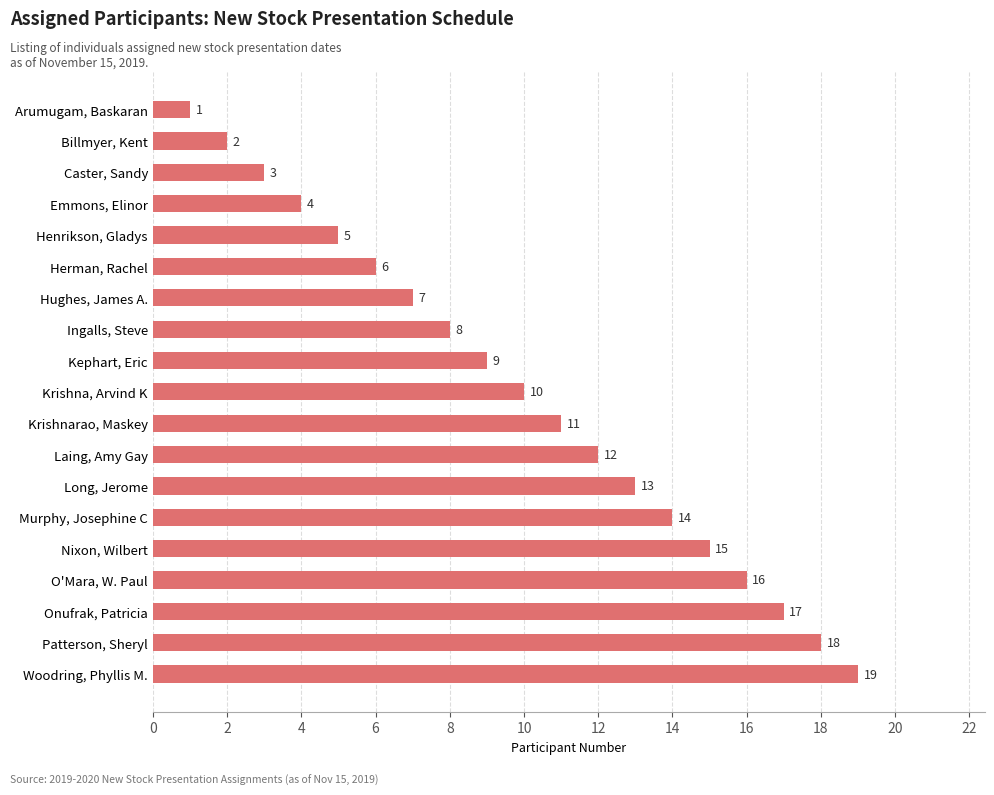

Read the value at Hughes, James A., to the nearest 5.

5